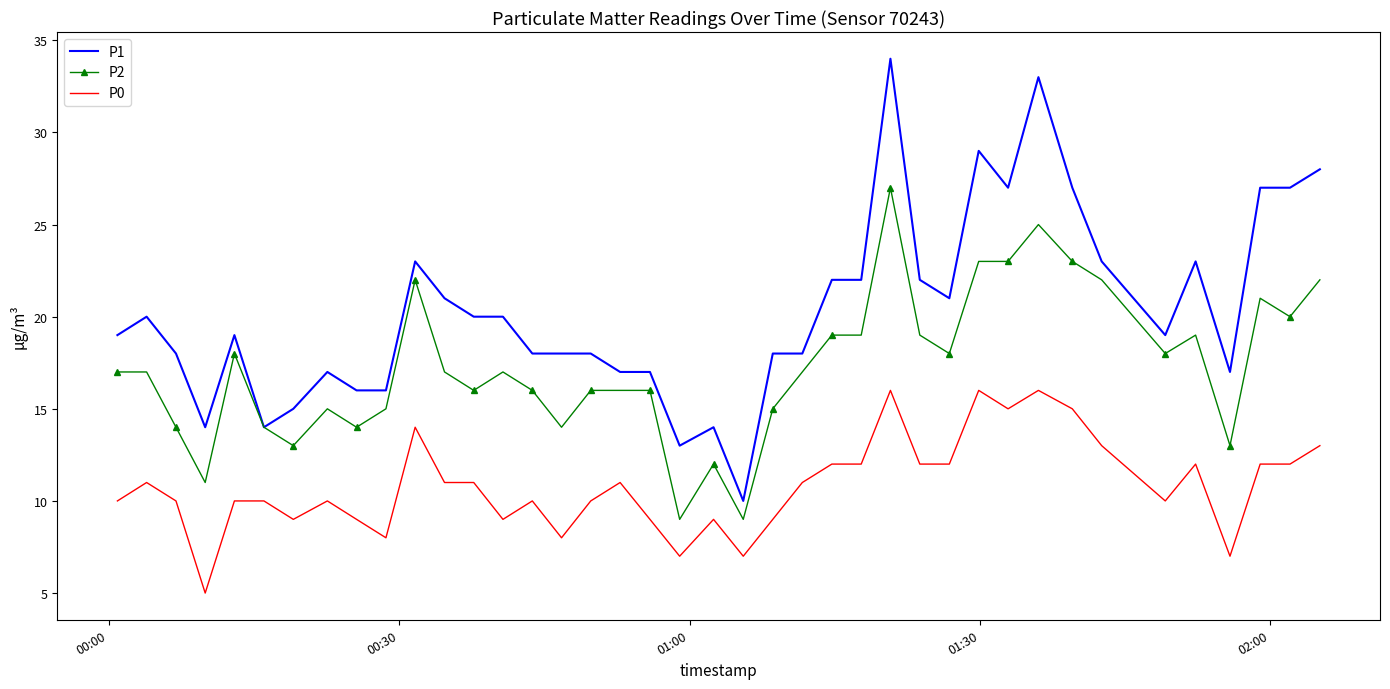

True or false: P1 and P0 intersect in this chart.

False